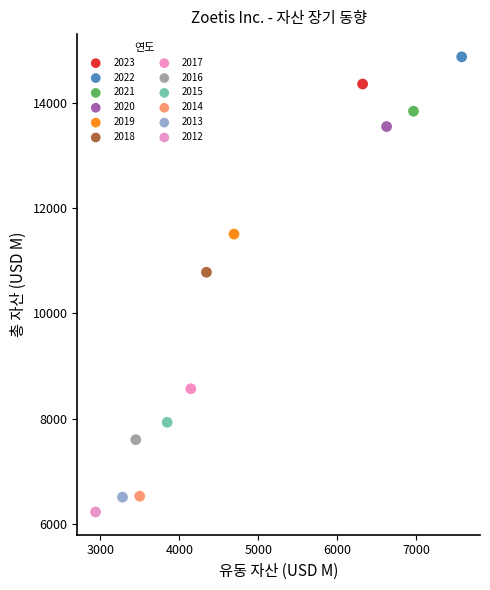

What are all the series names shown in the legend?

2023, 2022, 2021, 2020, 2019, 2018, 2017, 2016, 2015, 2014, 2013, 2012